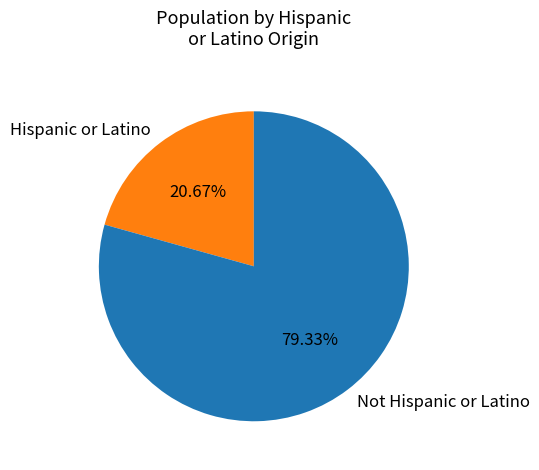

To the nearest percent, what is the average slice percentage?

50%